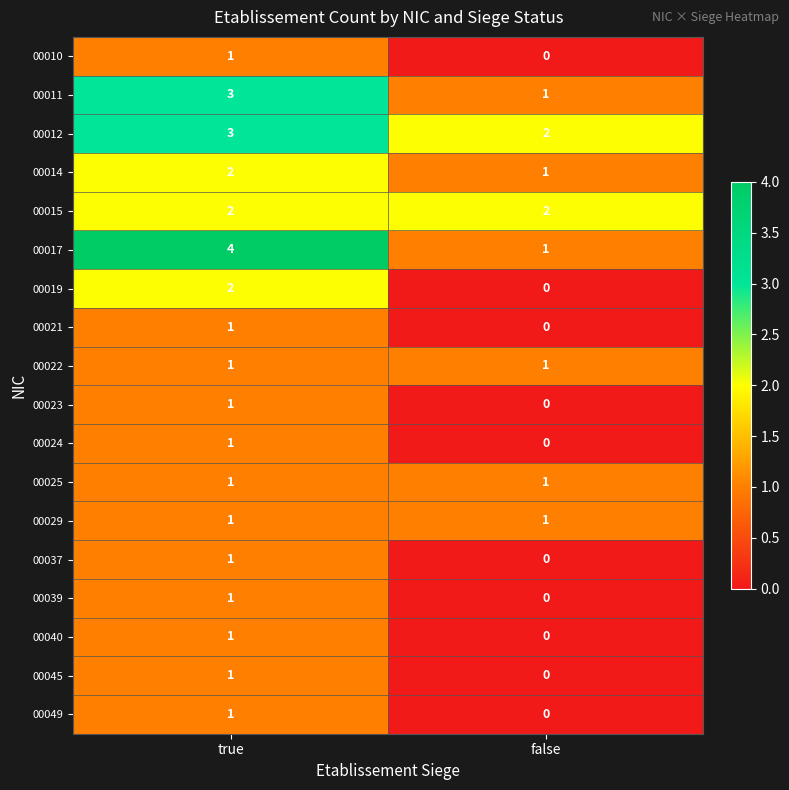

Which series changed the most between true and false?

00017